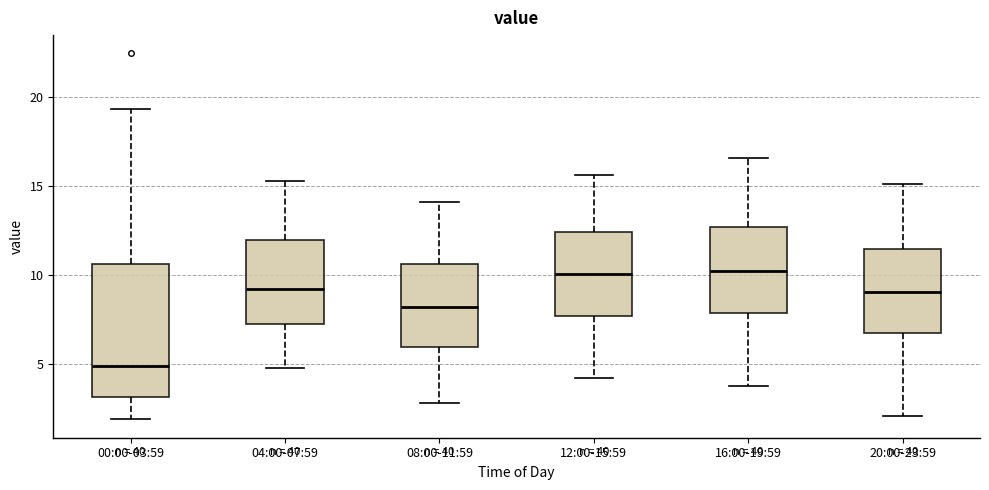

Reading left to right, read every box against the y-axis: the position of its median line, the range the box covers, and the ends of its whiskers. The values are not printed on the chart, so give them approximately, as read against the axis.

00:00-03:59: median 5.0, box 3.0 to 10.5, whiskers 2.0 to 19.5
04:00-07:59: median 9.5, box 7.5 to 12.0, whiskers 5.0 to 15.5
08:00-11:59: median 8.0, box 6.0 to 10.5, whiskers 3.0 to 14.0
12:00-15:59: median 10.0, box 7.5 to 12.5, whiskers 4.0 to 15.5
16:00-19:59: median 10.5, box 8.0 to 12.5, whiskers 4.0 to 16.5
20:00-23:59: median 9.0, box 6.5 to 11.5, whiskers 2.0 to 15.0